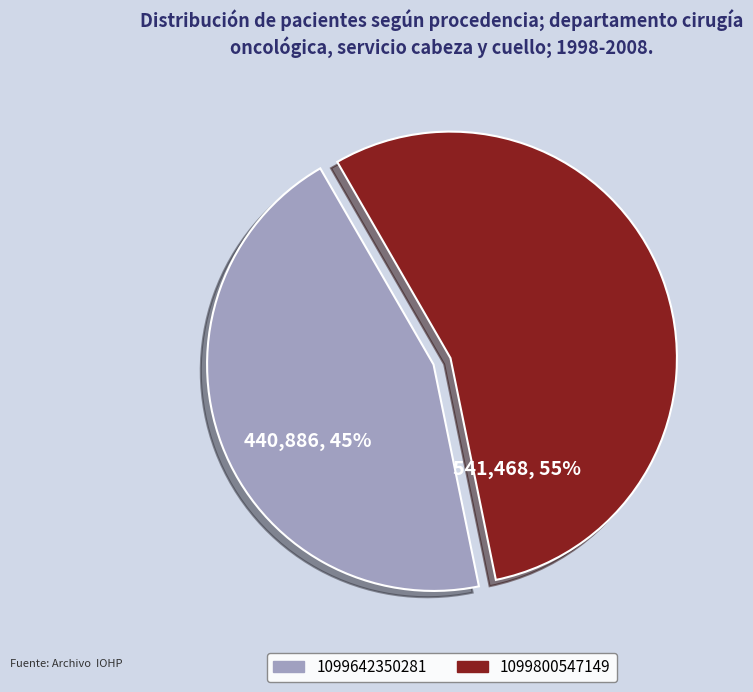

Is it true that 1099800547149 is 55% of the pie?

True